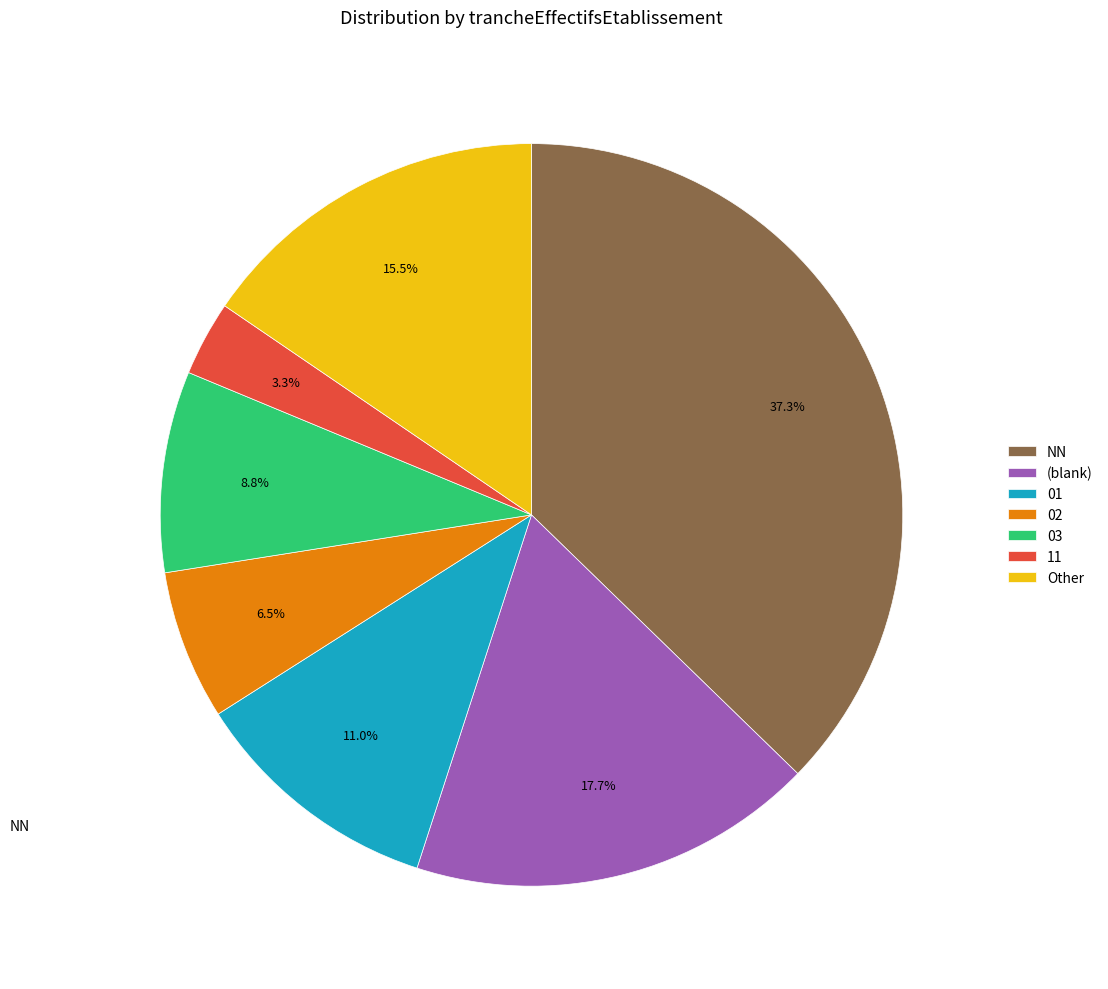

Which has a higher value, 01 or Other?

Other